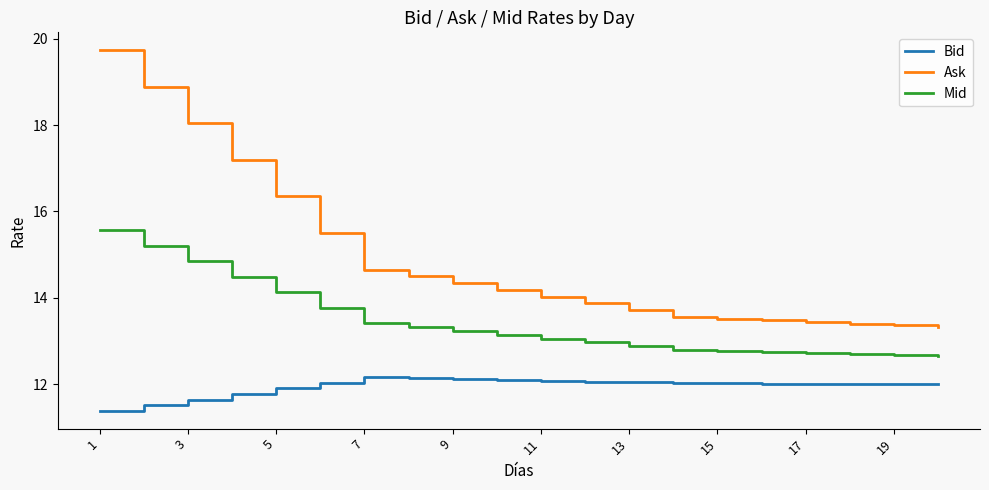

Rank the series by their maximum value, from lowest to highest.

Bid, Mid, Ask